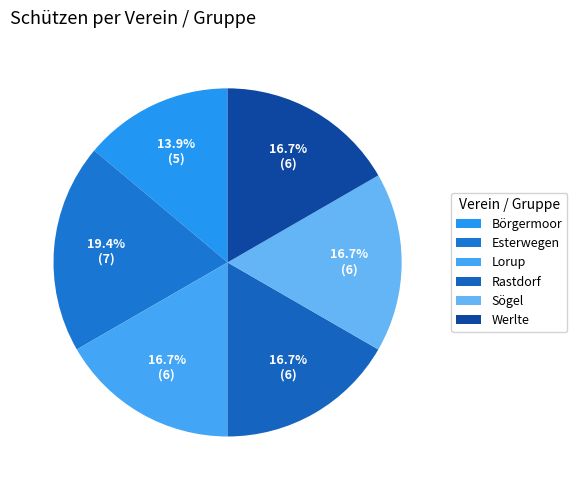

What portion of the pie excludes Sögel?

83.3%